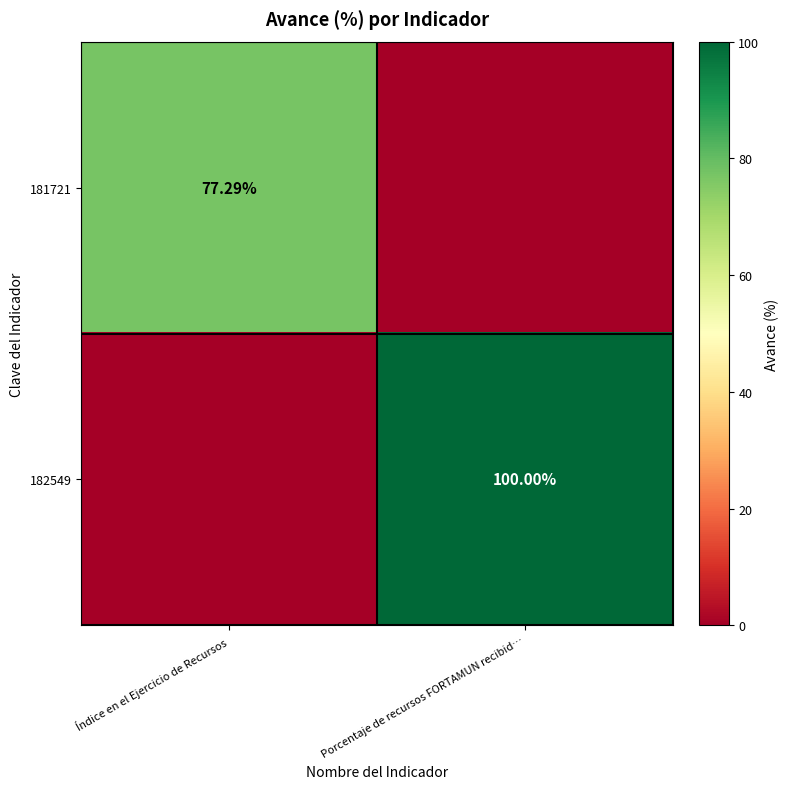

Is the value of 182549 at Porcentaje de recursos FORTAMUN recibid… greater than the value of 181721 at Índice en el Ejercicio de Recursos?

Yes